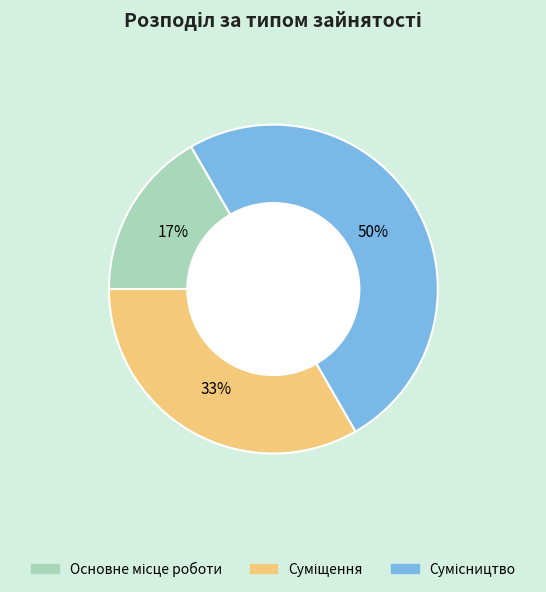

To the nearest percent, what is the average slice percentage?

33%